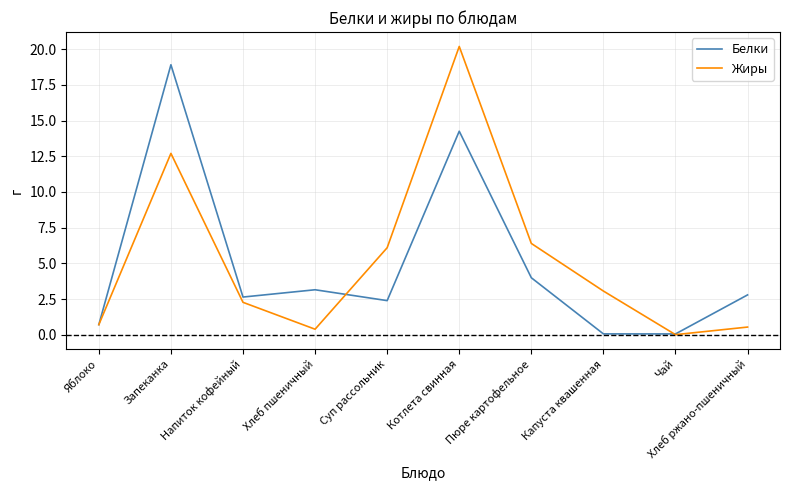

Is it true that Жиры equals 0.7 at Яблоко?

True